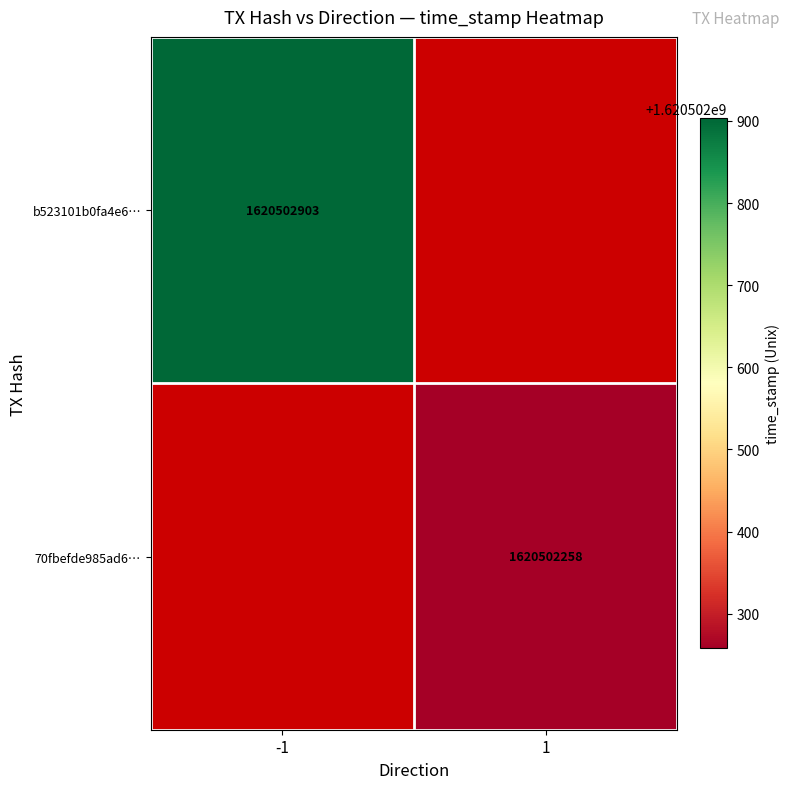

What is the total value across all series at time_stamp?

3241005161